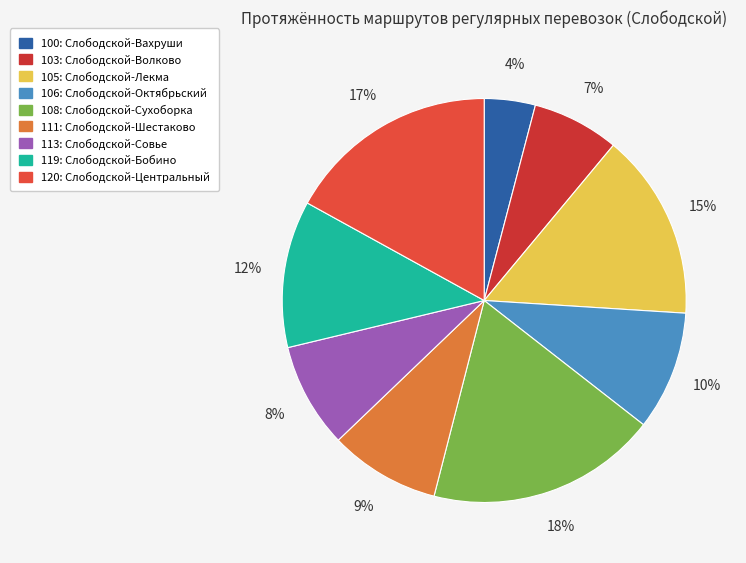

Does 120: Слободской-Центральный represent more than half of the total?

No